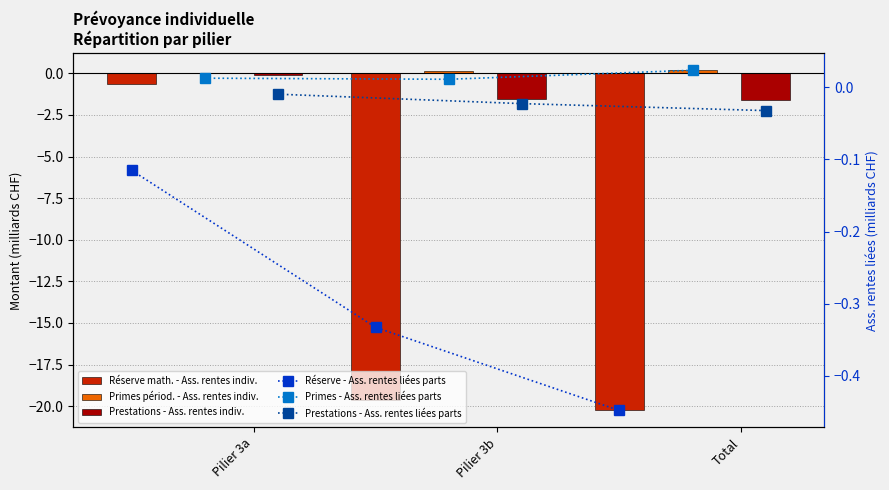

What is the value of the Réserve math. - Ass. rentes indiv. bar at the 2nd from the left?

-19.6